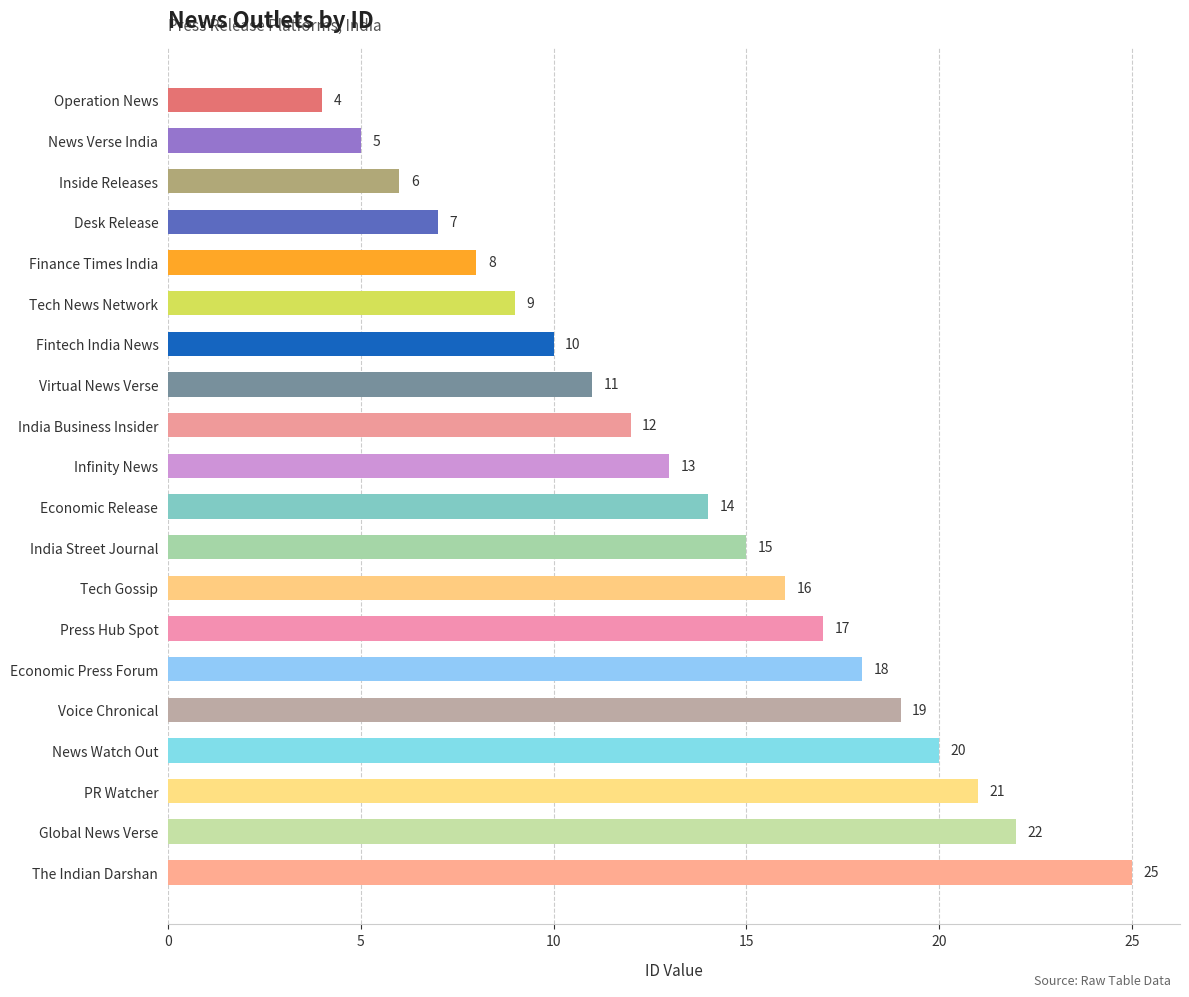

Are the bars horizontal?

Yes